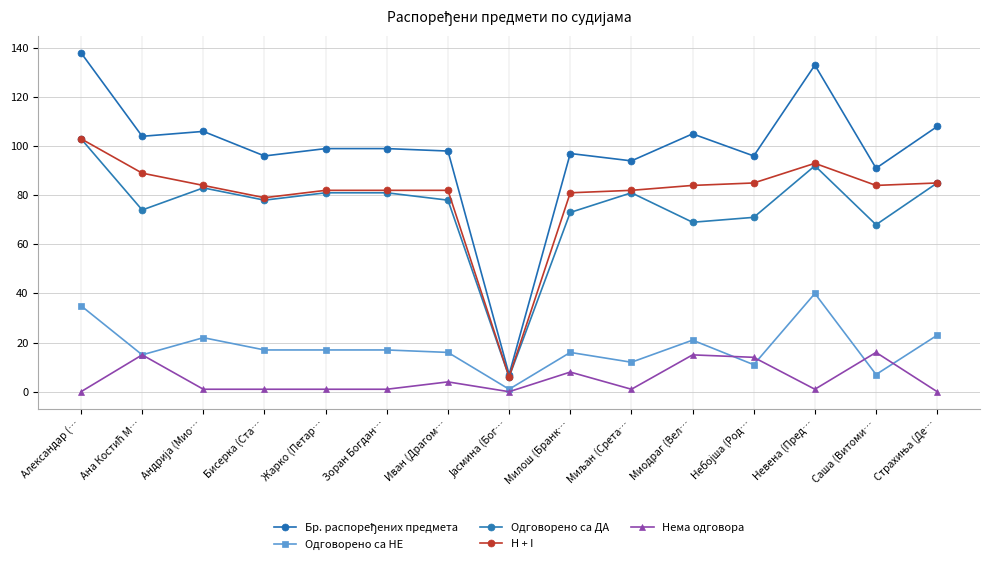

Between Жарко (Петар… and Бисерка (Ста…, which is larger?

Жарко (Петар…